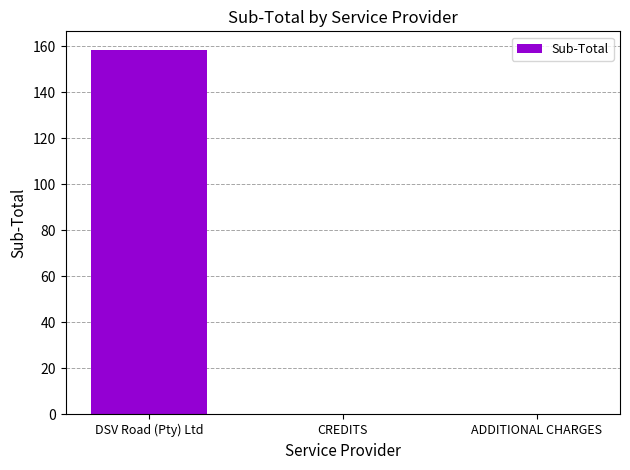

What is the sum of the values at DSV Road (Pty) Ltd and CREDITS?

158.5